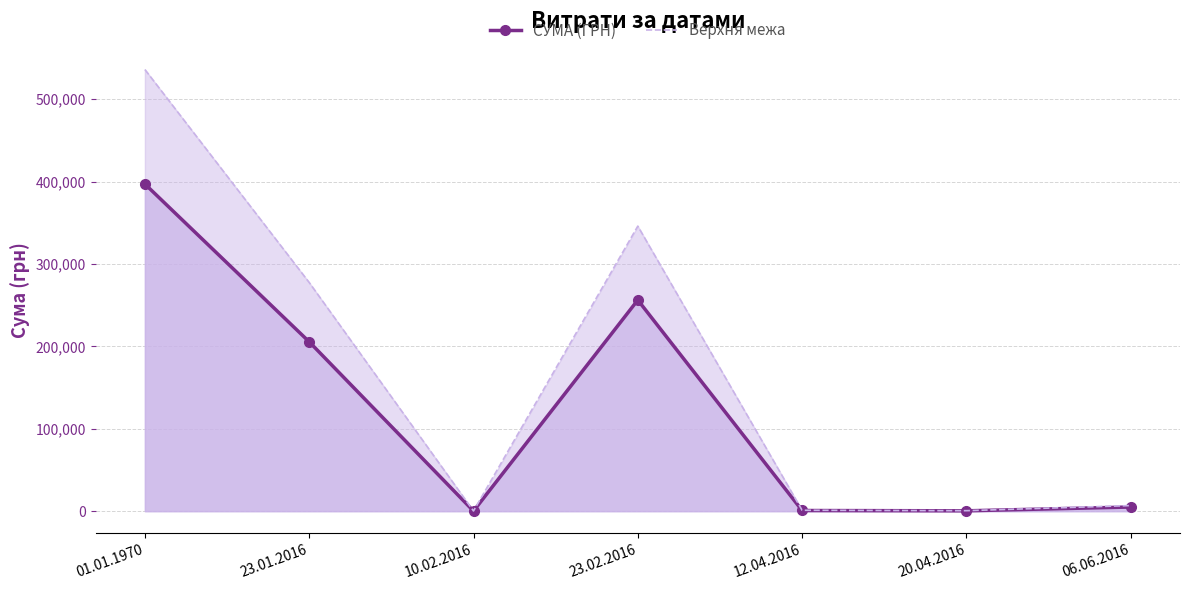

At which category does СУМА (ГРН) reach its first local valley?

10.02.2016